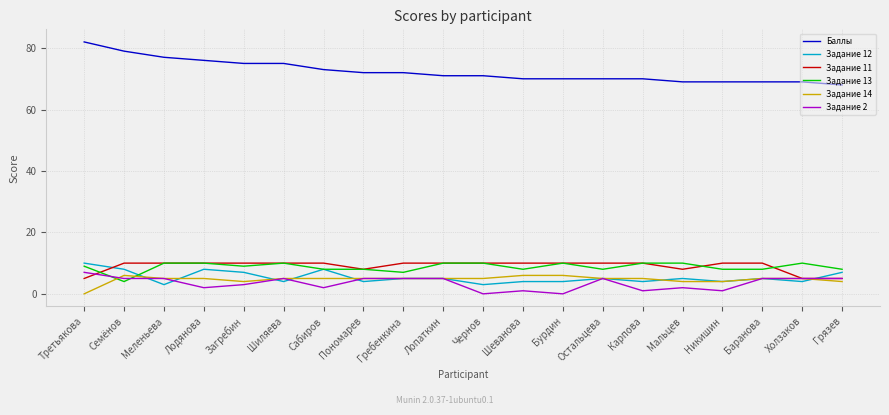

What is the sum of all Задание 13 values?

175